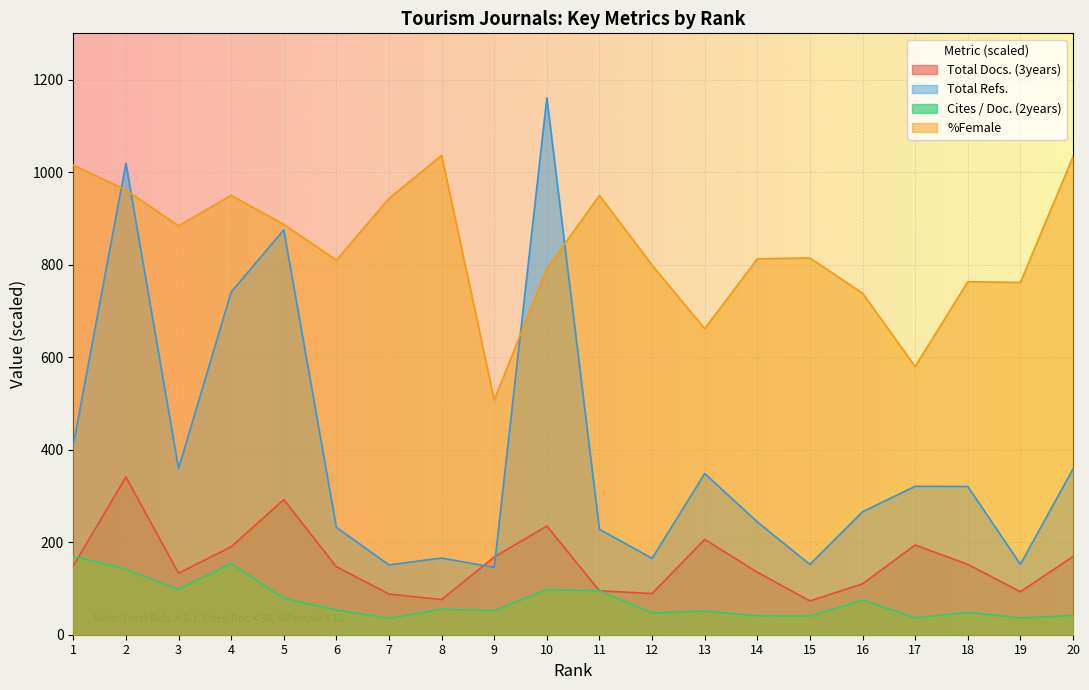

Is it true that %Female equals 579.8 at 17?

True